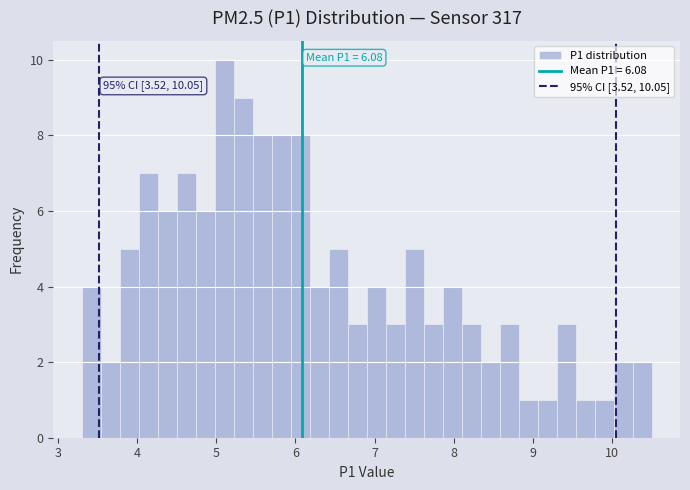

Read against the x-axis, roughly where is the centre of the tallest bar?

5.1